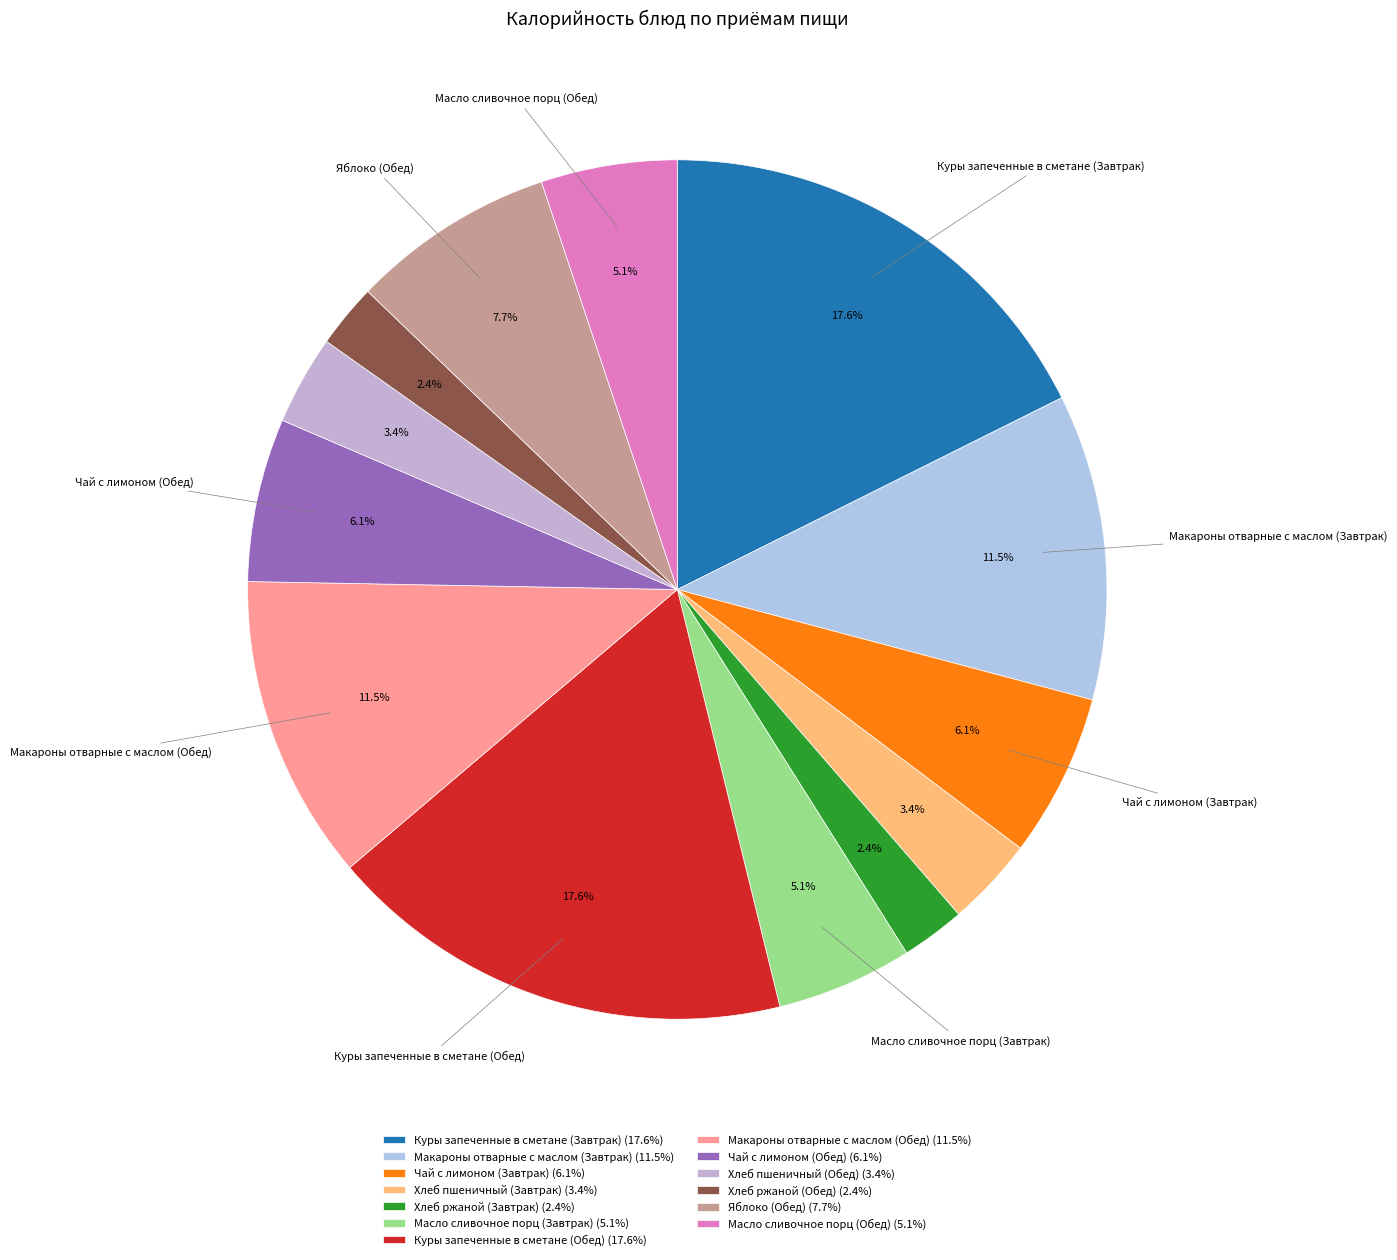

Count the number of slices in the pie.

13